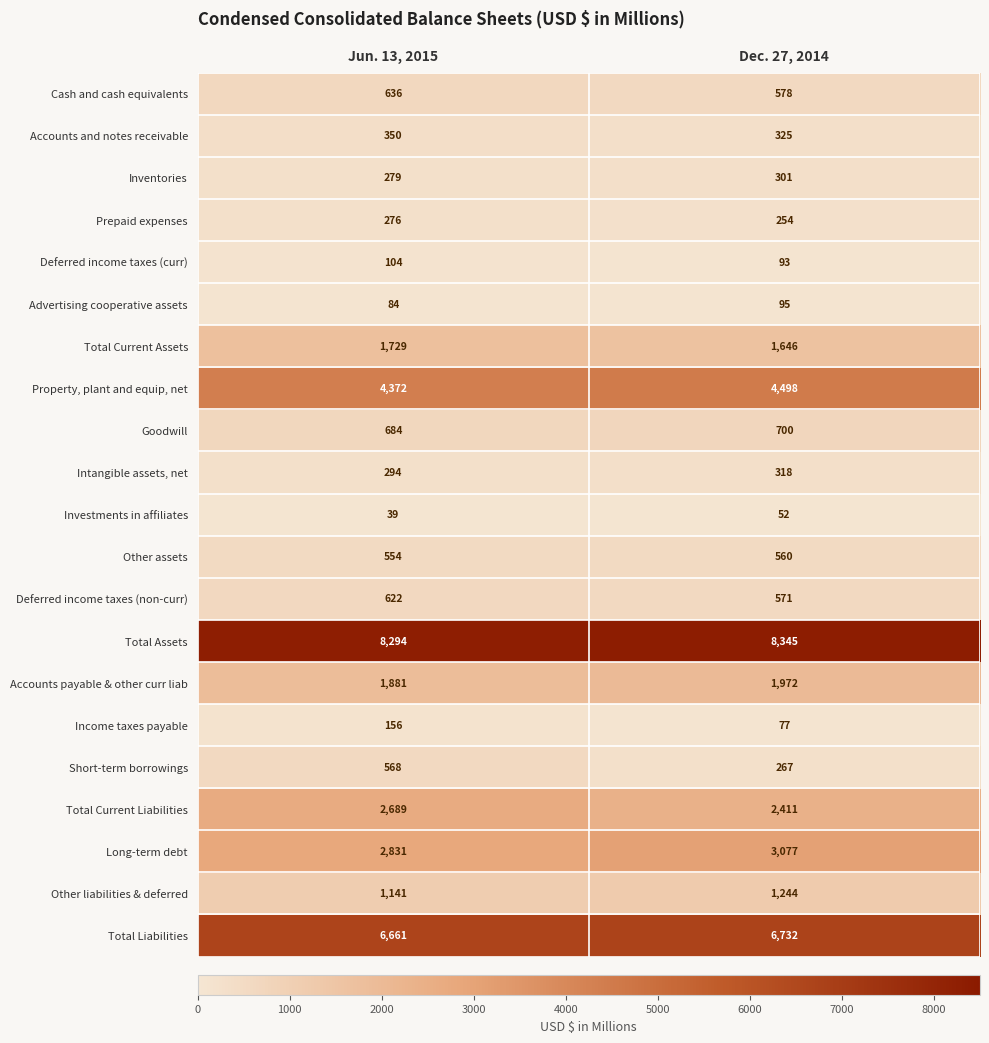

Is the value of Deferred income taxes (curr) at Jun. 13, 2015 greater than the value of Long-term debt at Dec. 27, 2014?

No